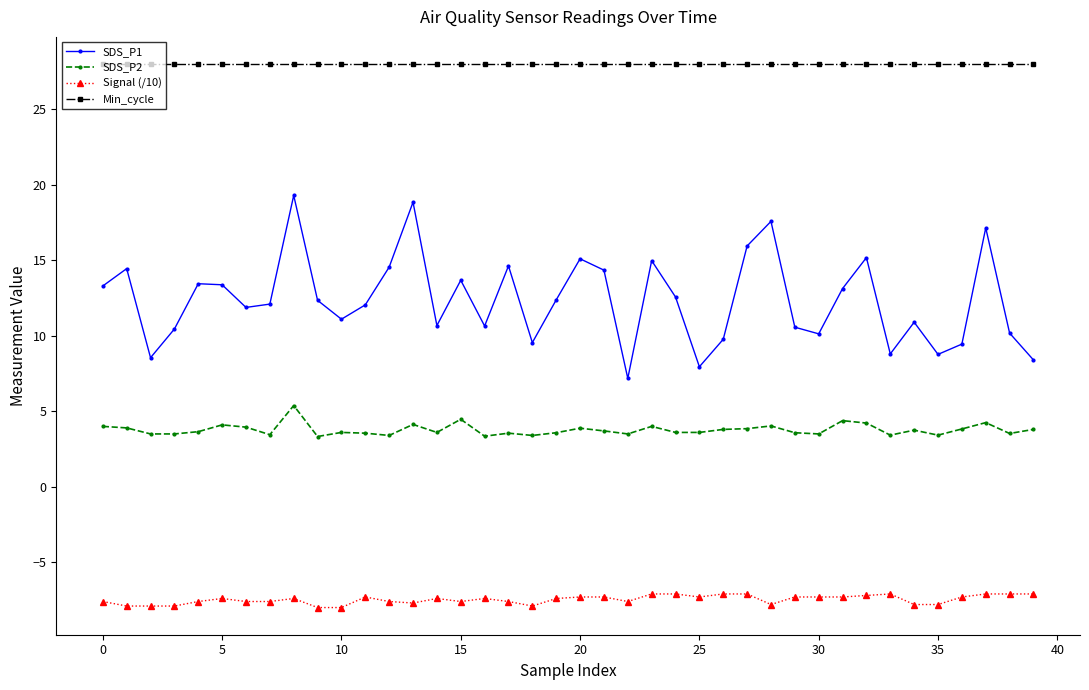

Rank the series by their average value, from lowest to highest.

Signal (/10), SDS_P2, SDS_P1, Min_cycle